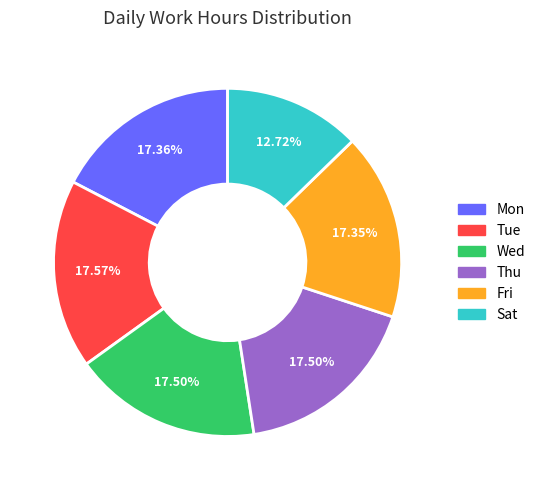

Is it true that Thu is 8% of the pie?

False